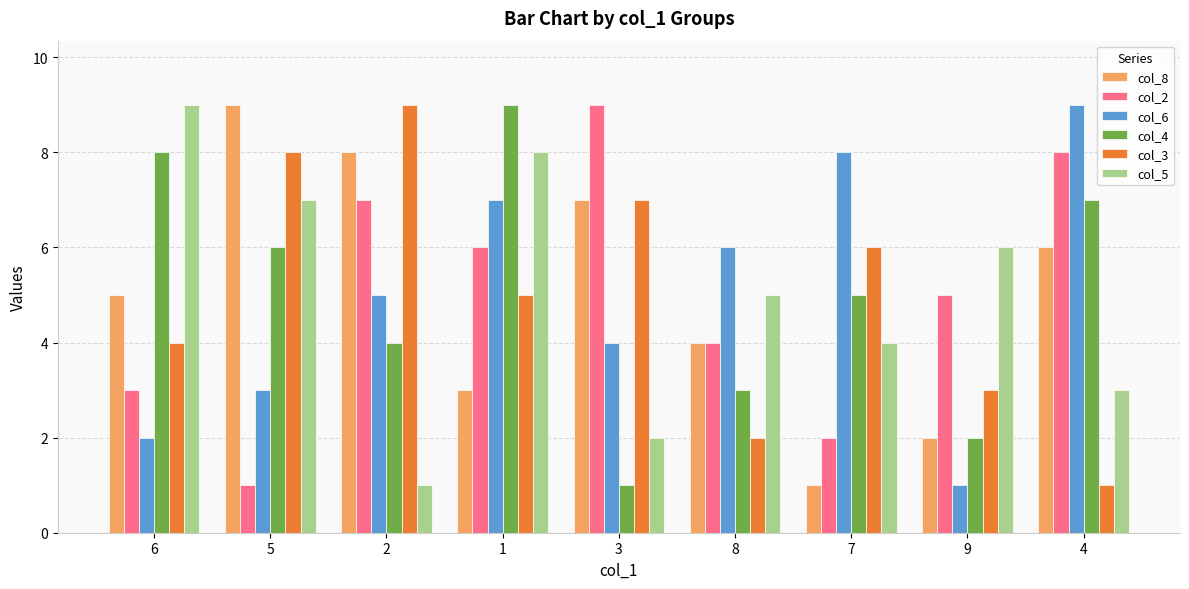

What are all the series names shown in the legend?

col_8, col_2, col_6, col_4, col_3, col_5